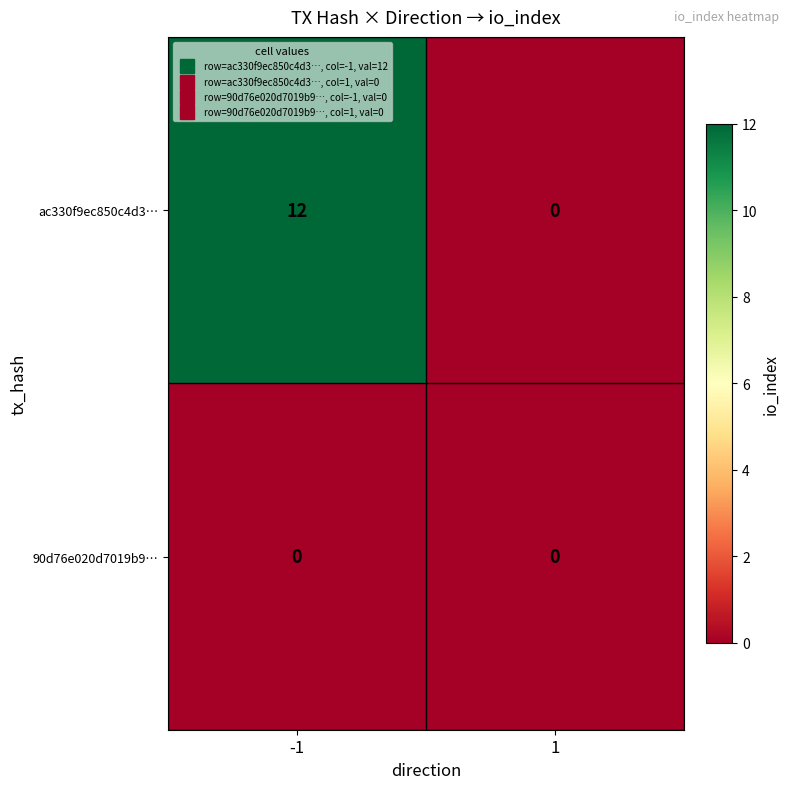

The 90d76e020d7019b9… series shows 0 at -1. True or false?

True